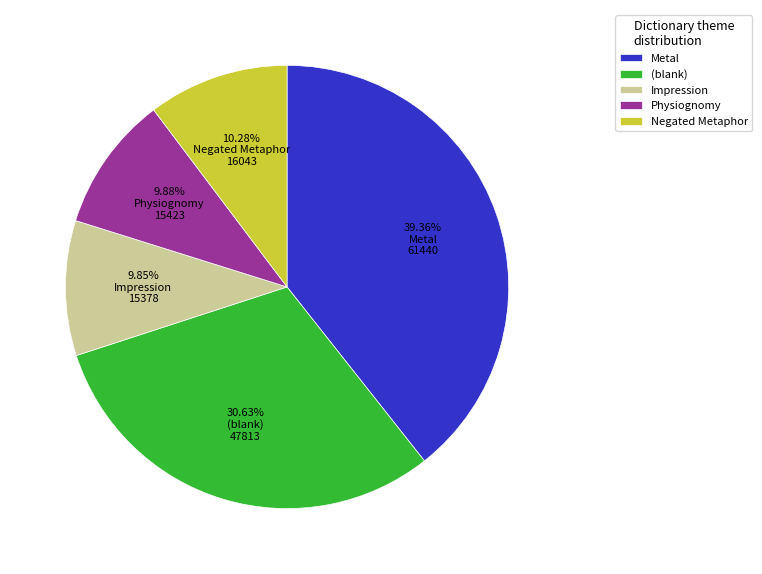

Does Impression account for over 50% of the chart?

No